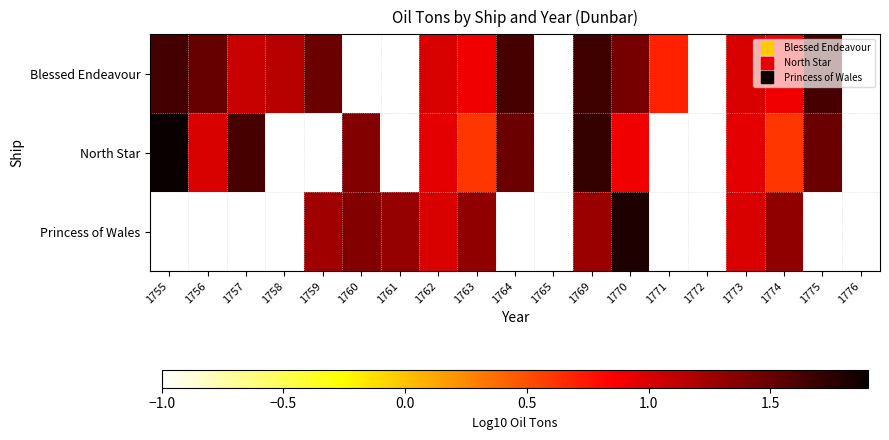

Which series has the largest total across all categories?

Blessed Endeavour